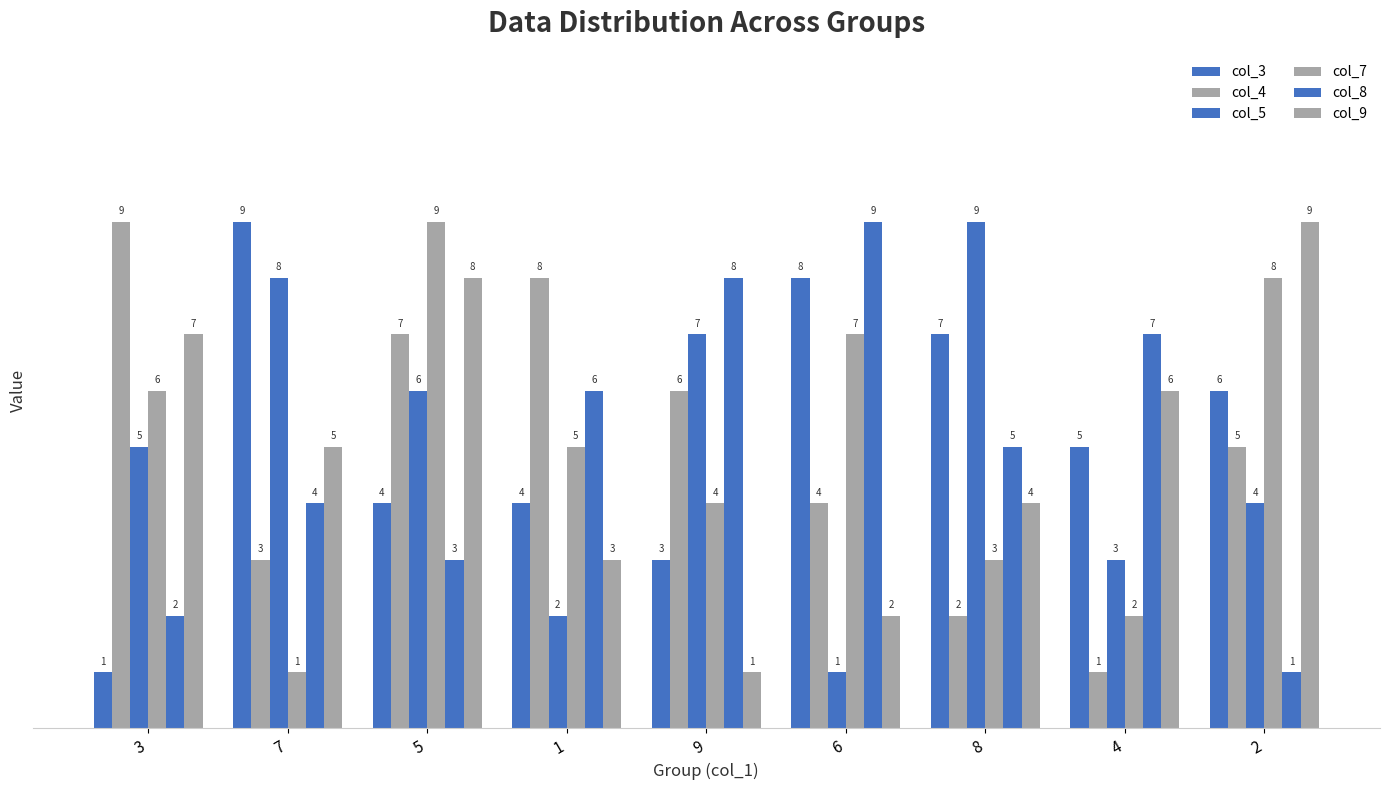

What value does the col_7 series have at 1?

5